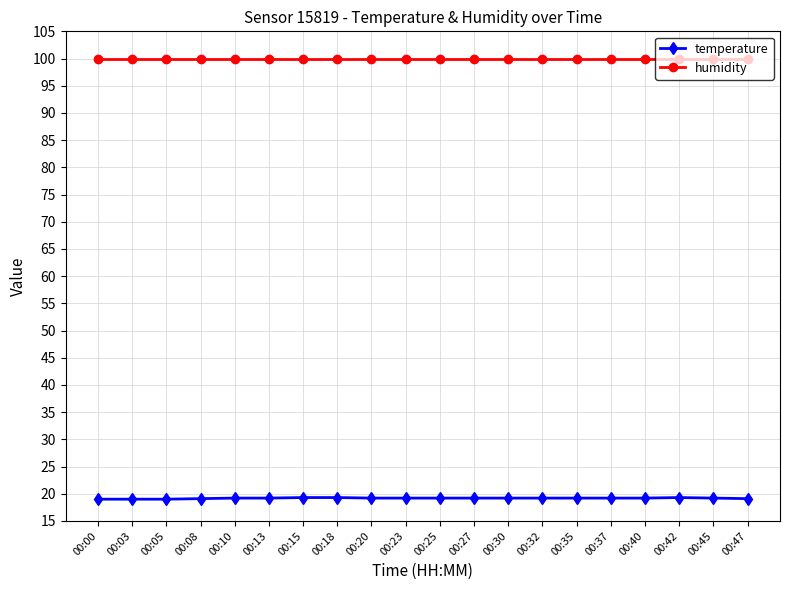

What is the maximum value shown in the chart?

99.9